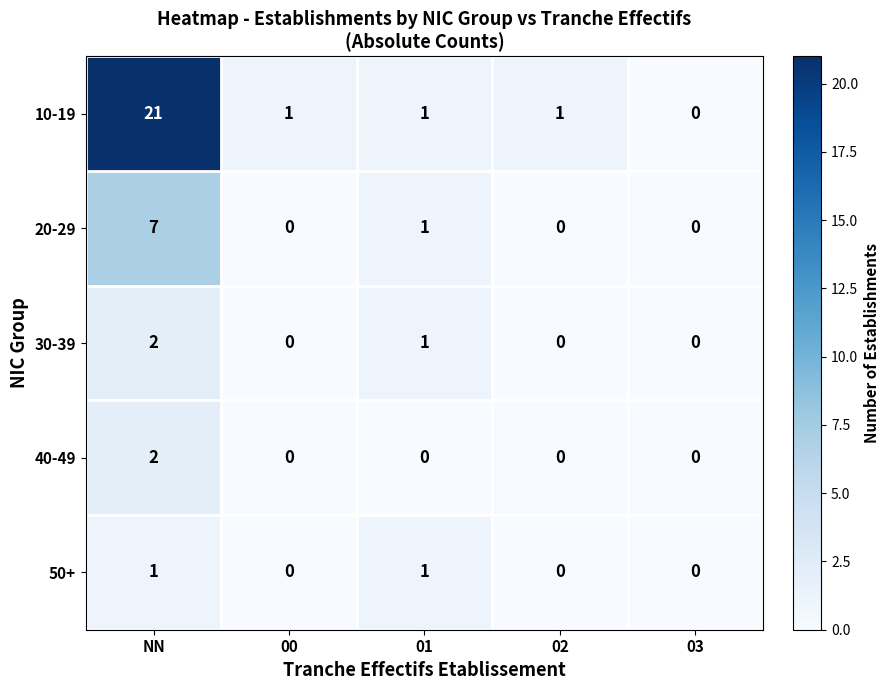

What is the average value of the 10-19 series?

5